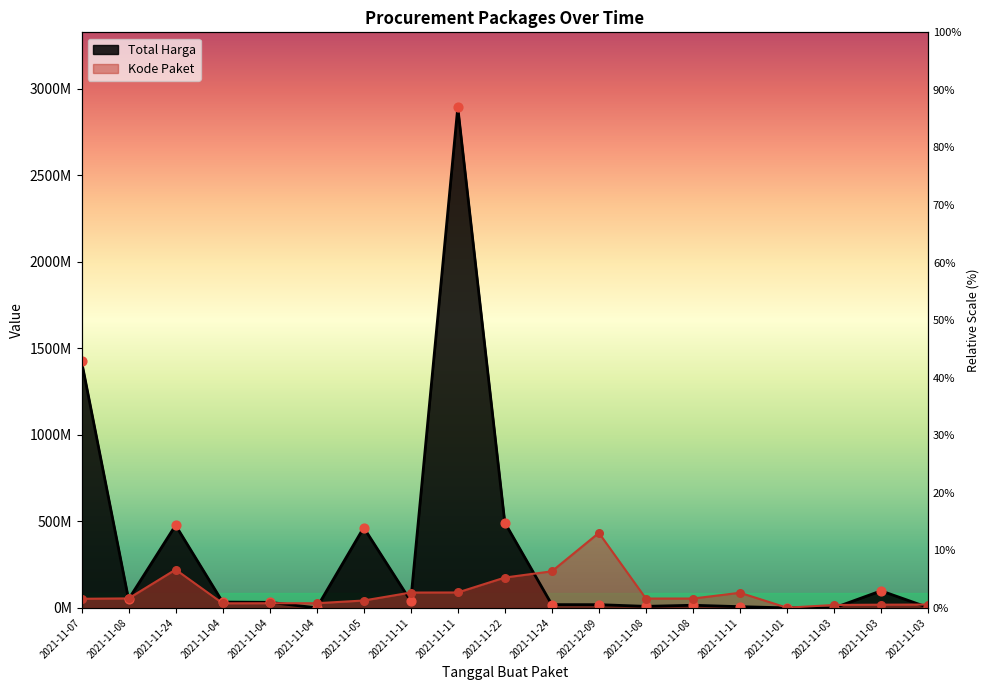

At which category is the sum across all series the highest?

2021-11-11